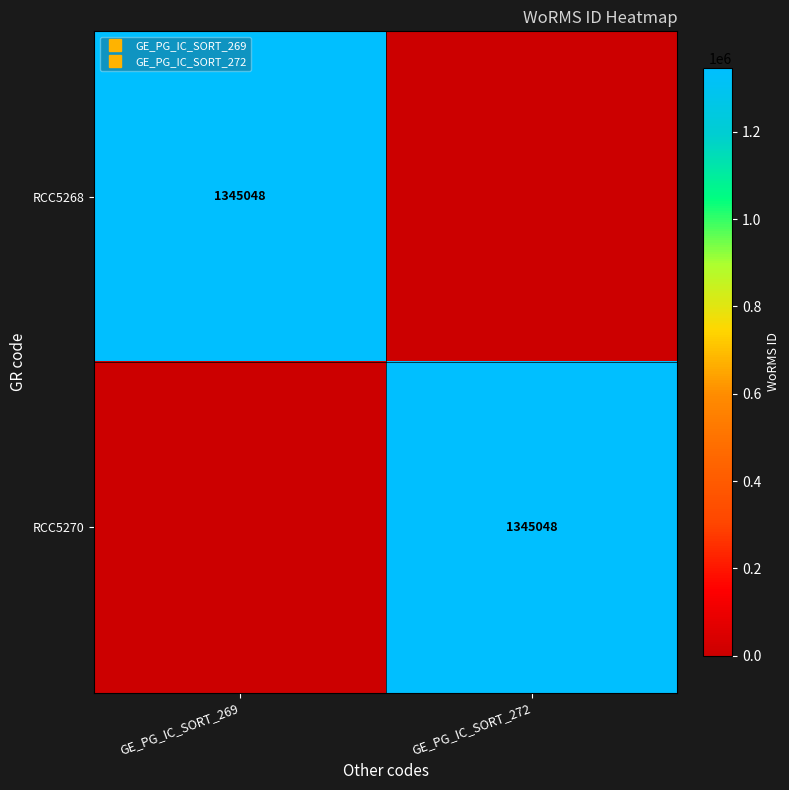

Which series changed the most between GE_PG_IC_SORT_269 and GE_PG_IC_SORT_272?

RCC5268